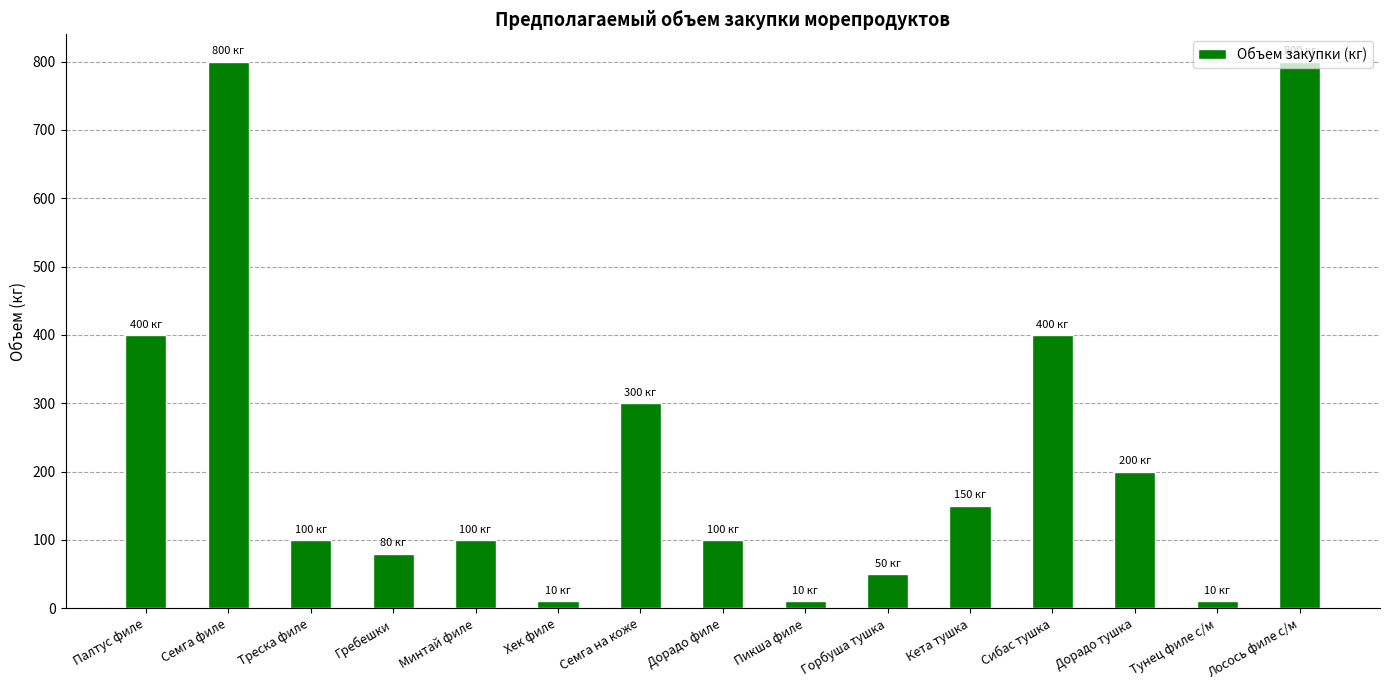

Approximately how many times larger is the value at Сибас тушка compared to Семга филе?

0.5